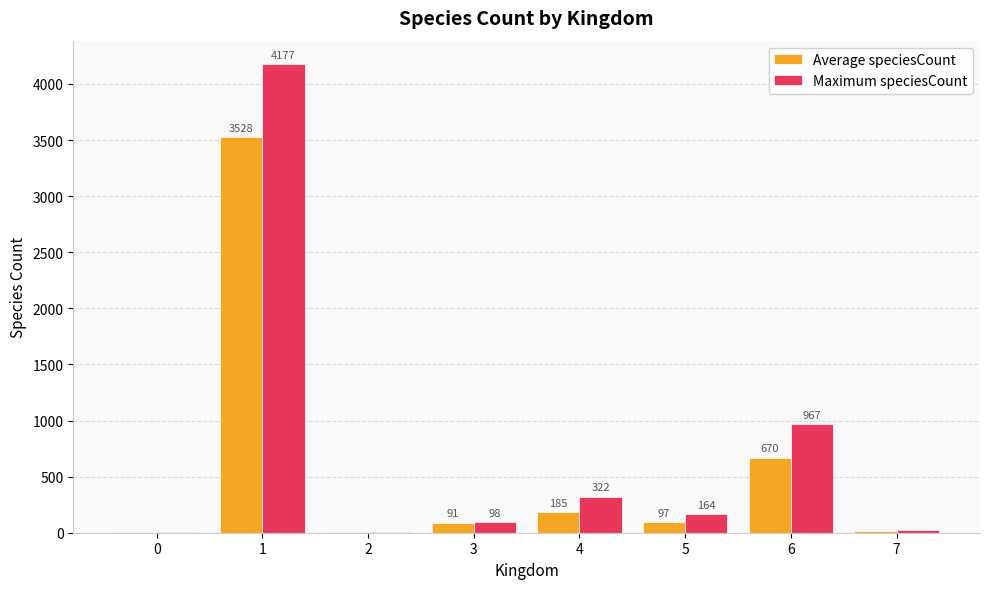

What is the total value across all series at 0?

6